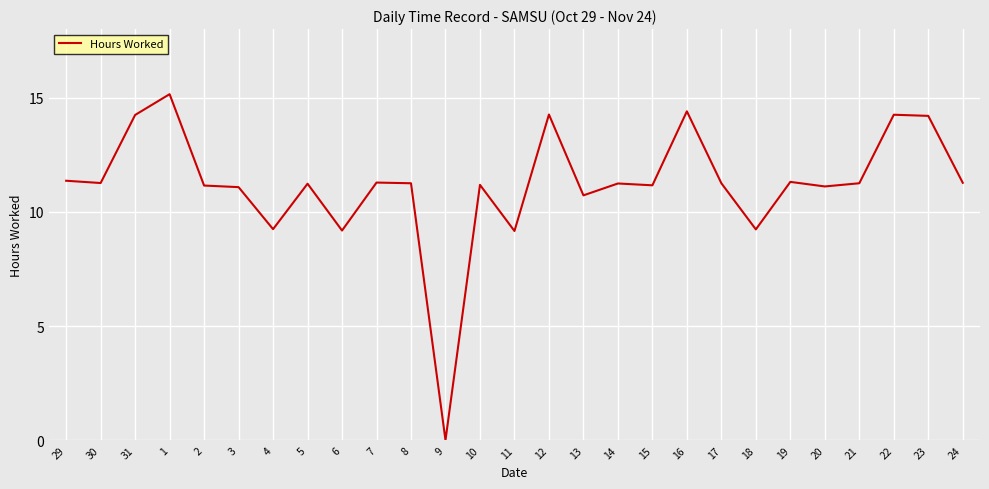

What position from the left is 5?

8